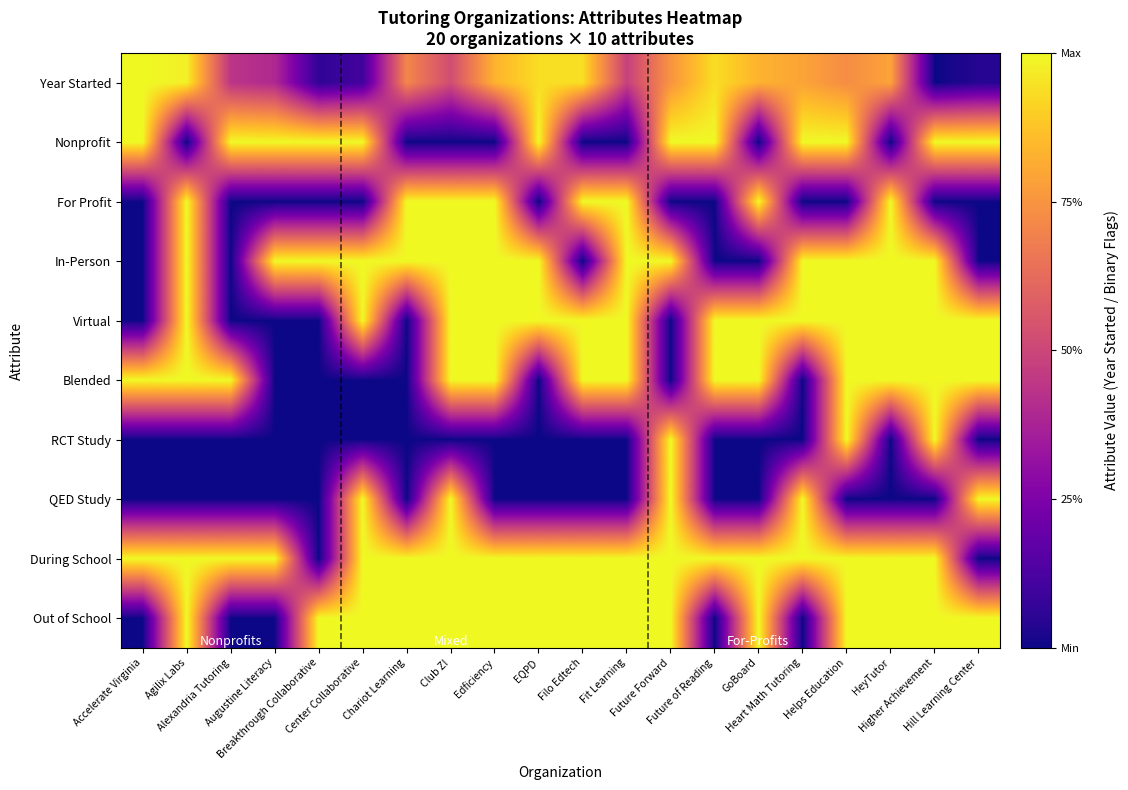

What is the total value across all series at Club Z!?

7.5